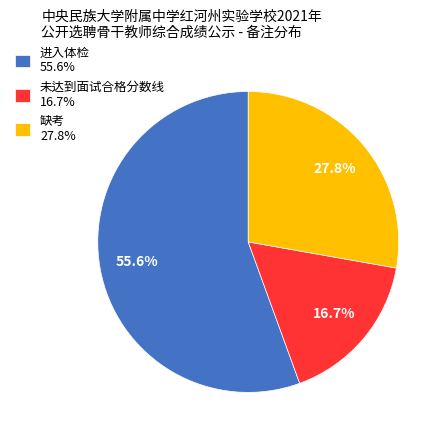

Count the number of slices in the pie.

3